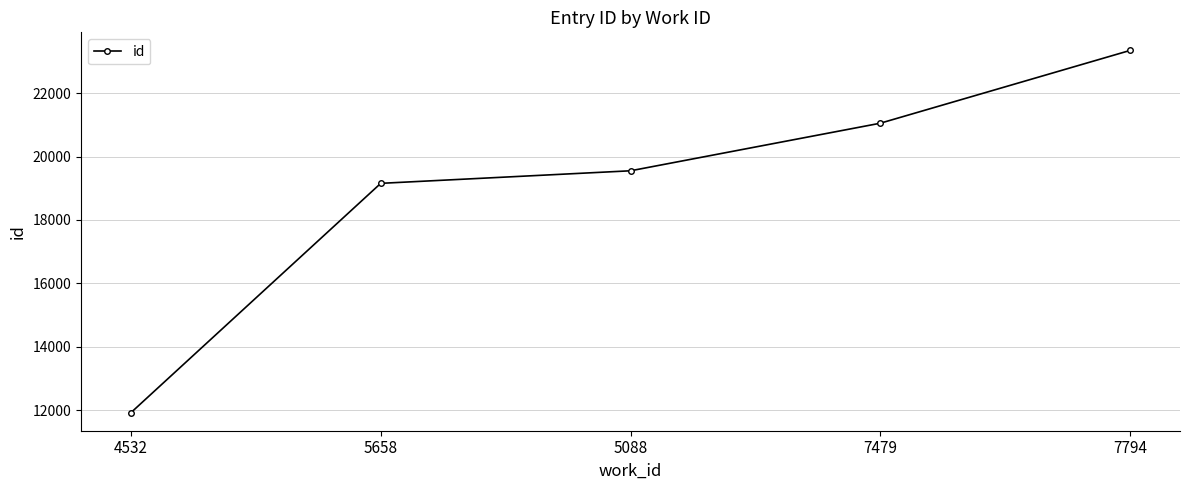

What position from the right is 5088?

3